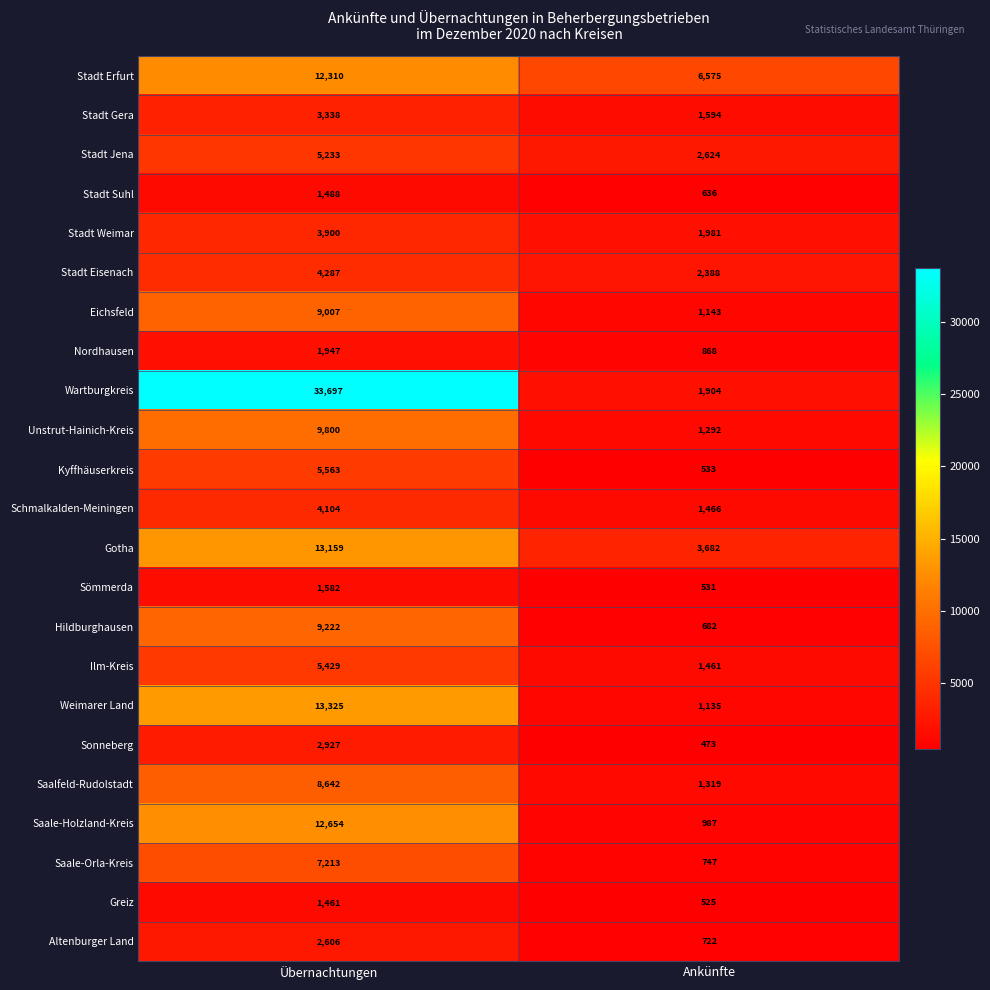

What is the minimum value shown in the chart?

473